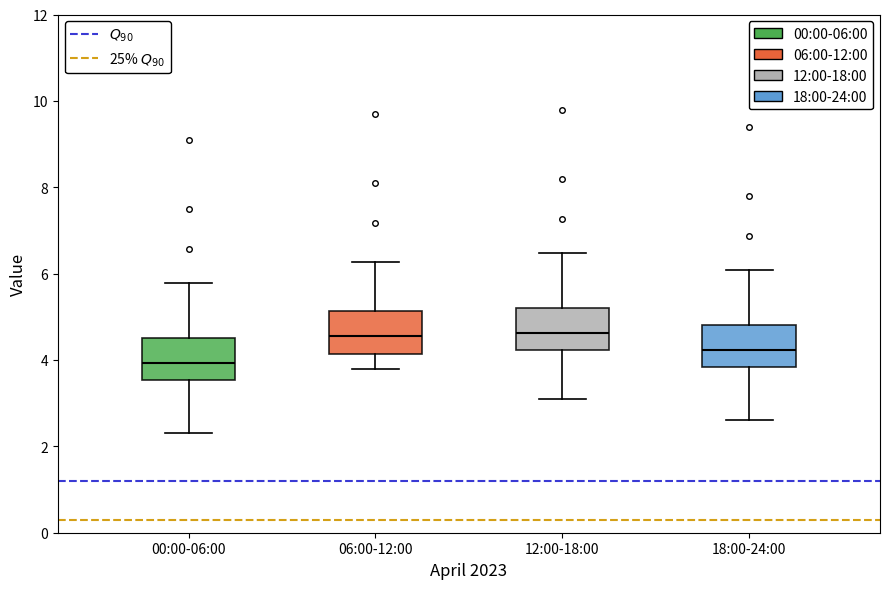

Reading left to right, read every box against the y-axis: the position of its median line, the range the box covers, and the ends of its whiskers. The values are not printed on the chart, so give them approximately, as read against the axis.

00:00-06:00: median 4.0, box 3.6 to 4.6, whiskers 2.4 to 5.8
06:00-12:00: median 4.6, box 4.2 to 5.2, whiskers 3.8 to 6.2
12:00-18:00: median 4.6, box 4.2 to 5.2, whiskers 3.2 to 6.4
18:00-24:00: median 4.2, box 3.8 to 4.8, whiskers 2.6 to 6.0